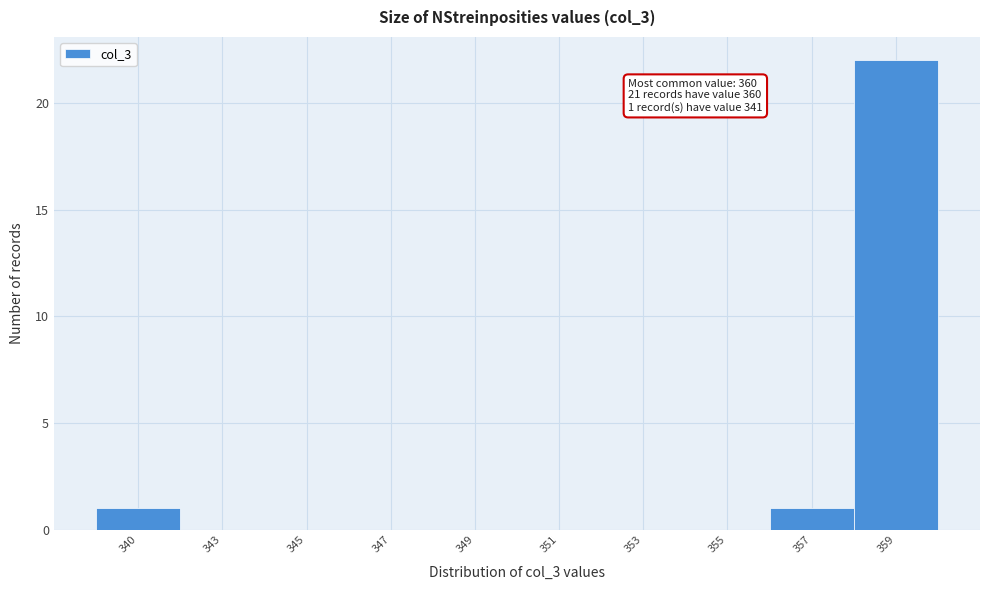

Reading right to left, list all the values displayed in this chart.

359=22	357=1	355=0	353=0	351=0	349=0	347=0	345=0	343=0	340=1